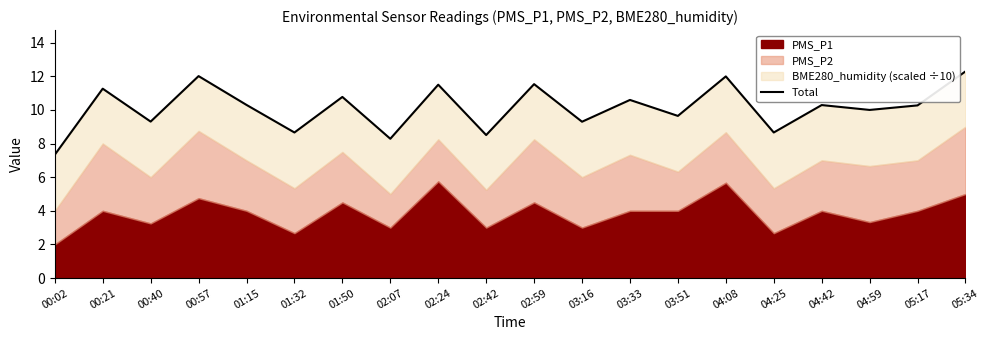

Where is the first local minimum?

00:40